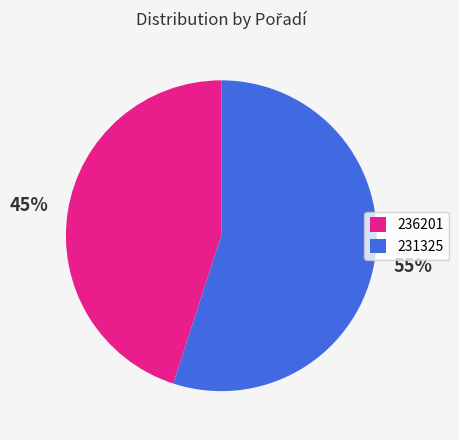

Between 231325 and 236201, which is larger?

231325